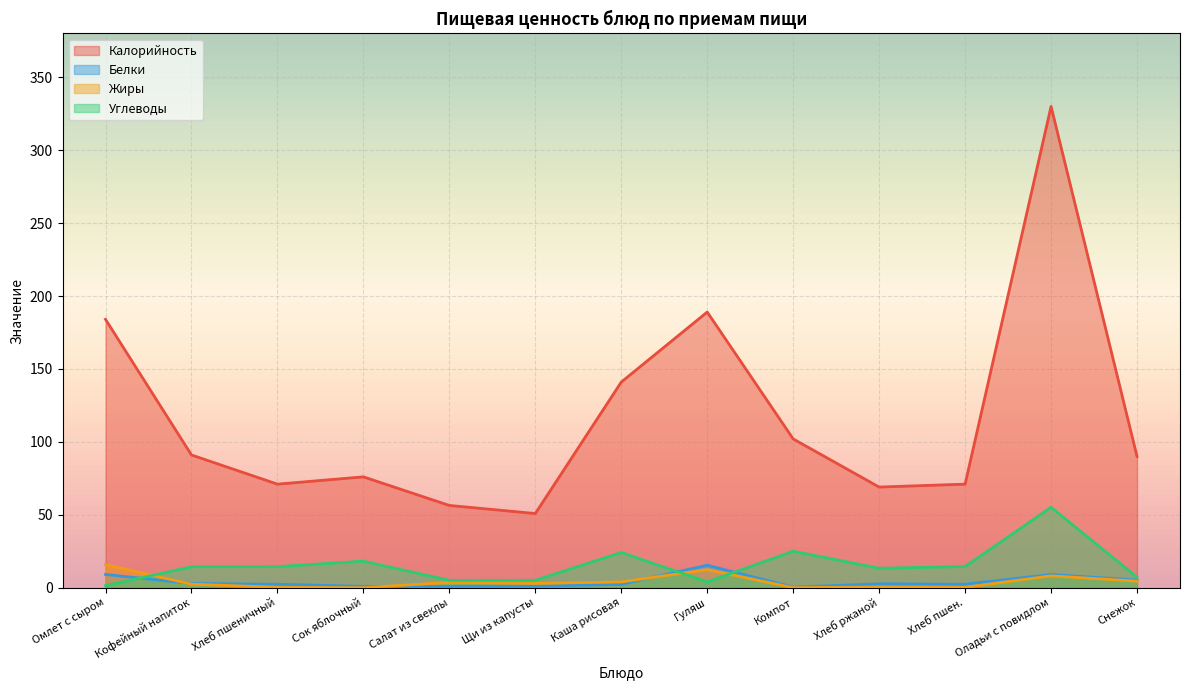

Which category has the lowest value across all series?

Сок яблочный